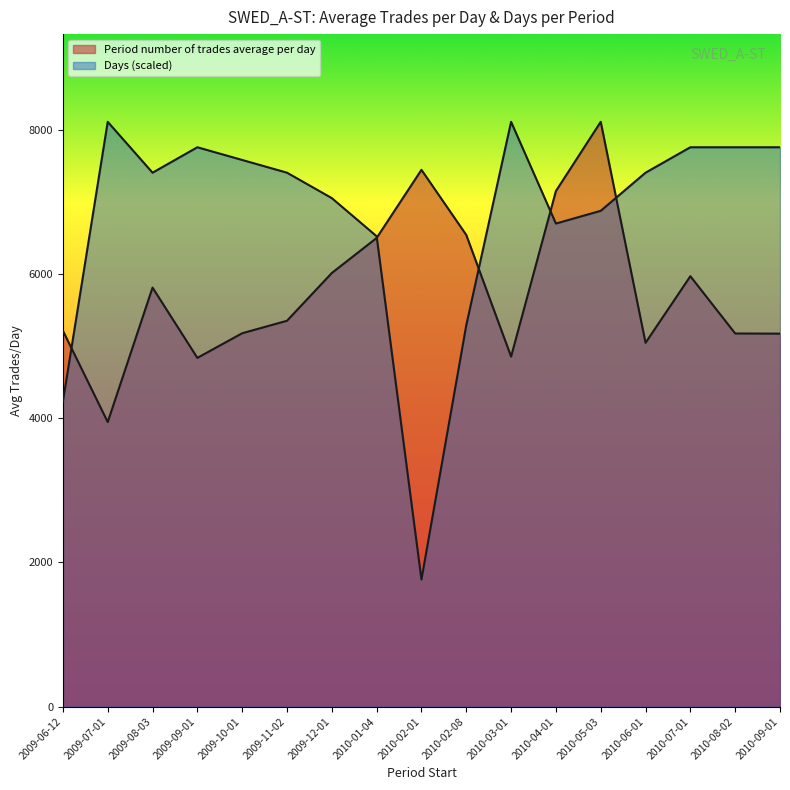

Which series has the largest total across all categories?

Days